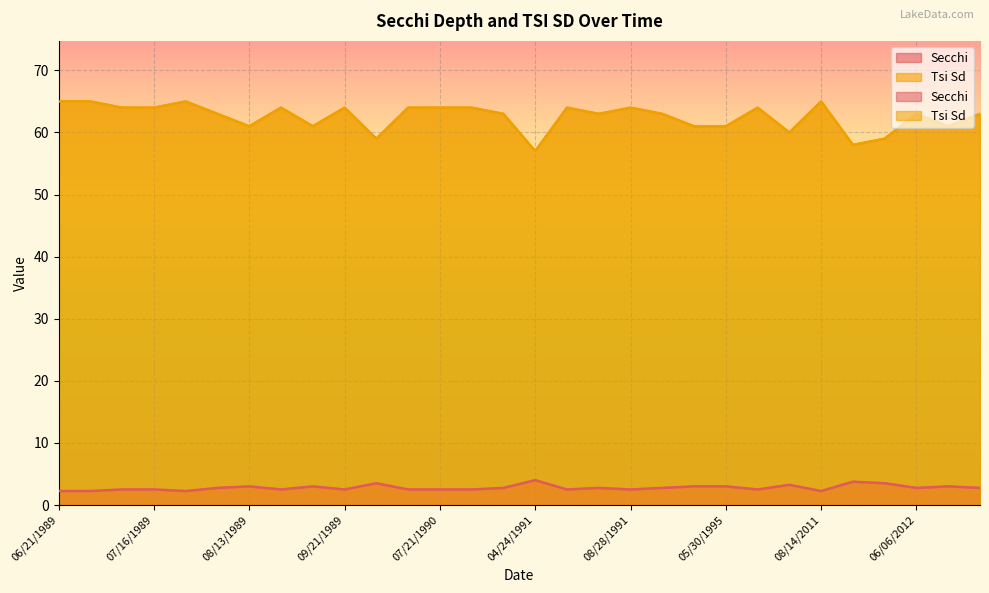

The Secchi series shows 3.5 at 06/29/1989. True or false?

False